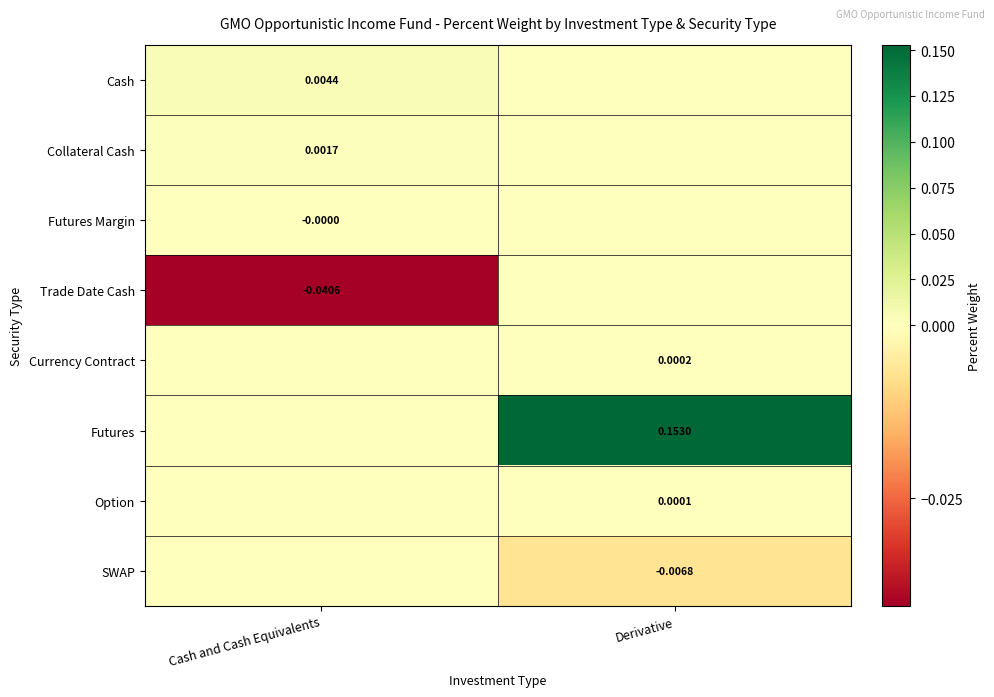

The value of Collateral Cash at Cash and Cash Equivalents is 0.0. True or false?

True